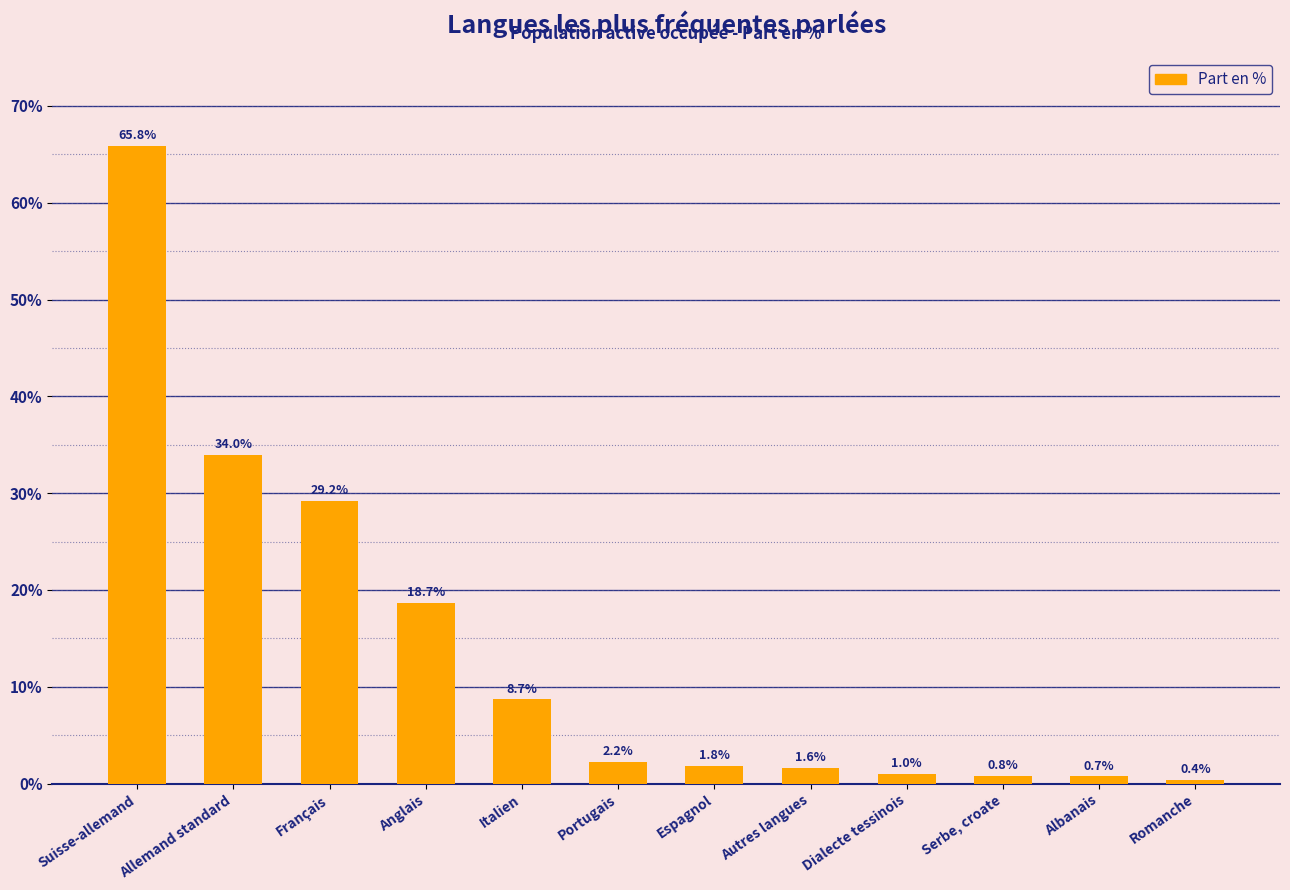

True or false: the data shows 12.2 at Italien.

False